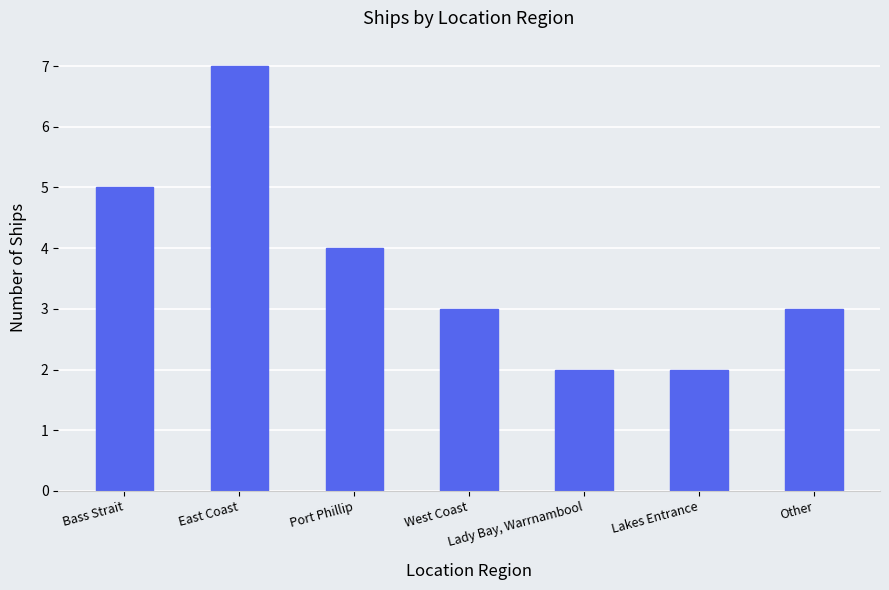

True or false: the data shows 1 at Lady Bay, Warrnambool.

False